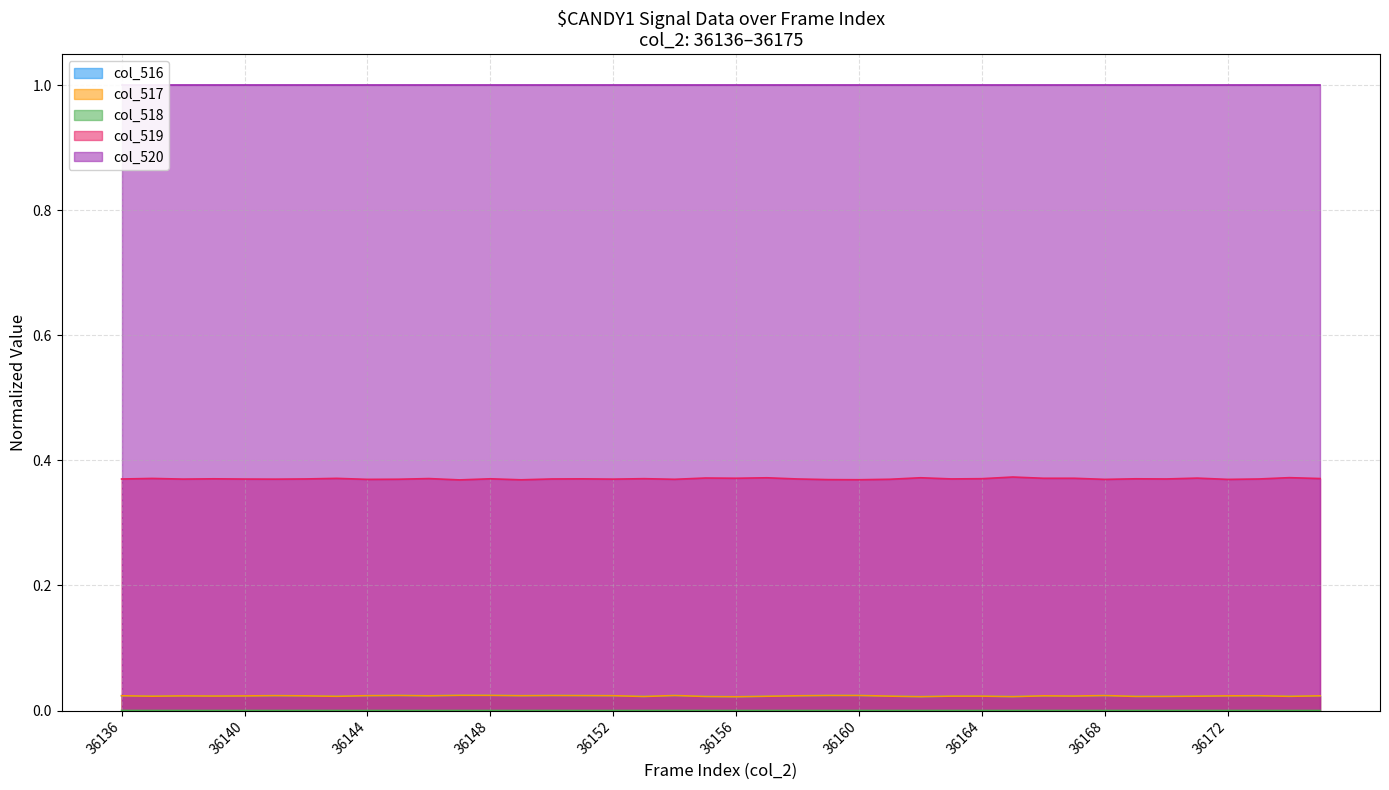

At which category is the sum across all series the highest?

36148